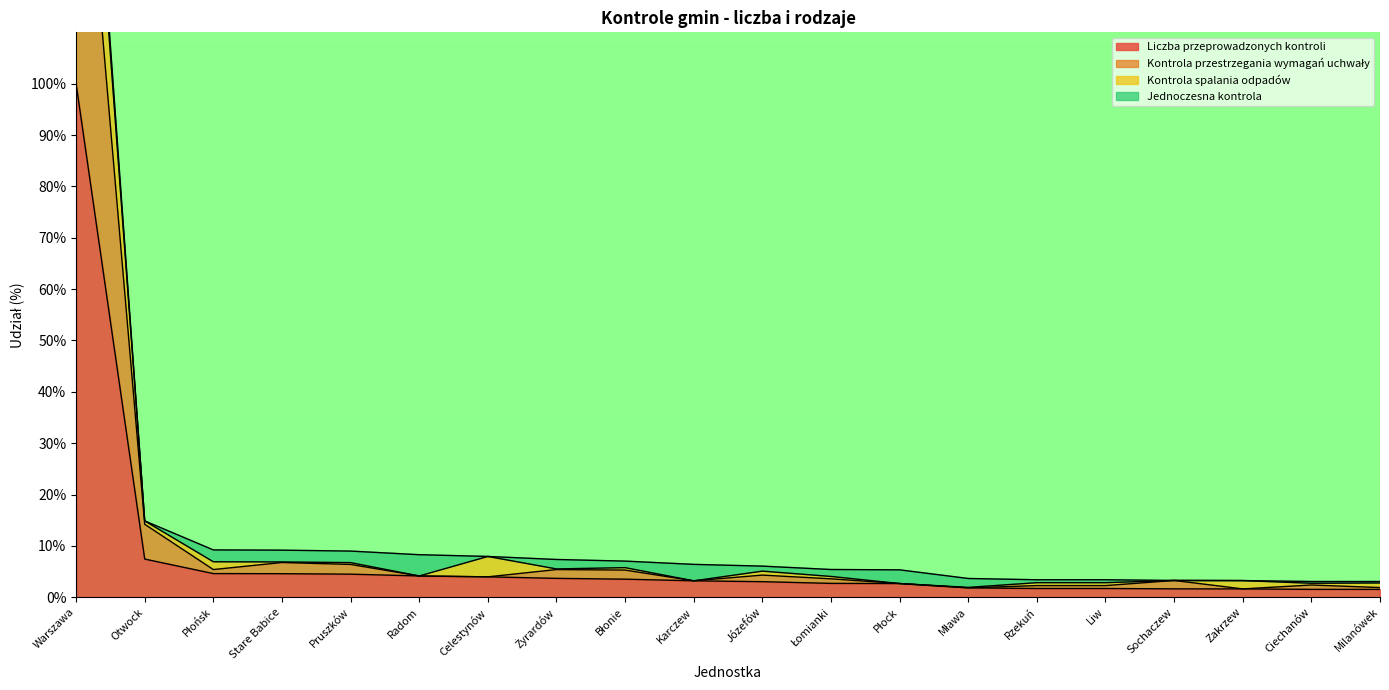

True or false: Liczba przeprowadzonych kontroli has a value of 7.4 at Otwock.

True